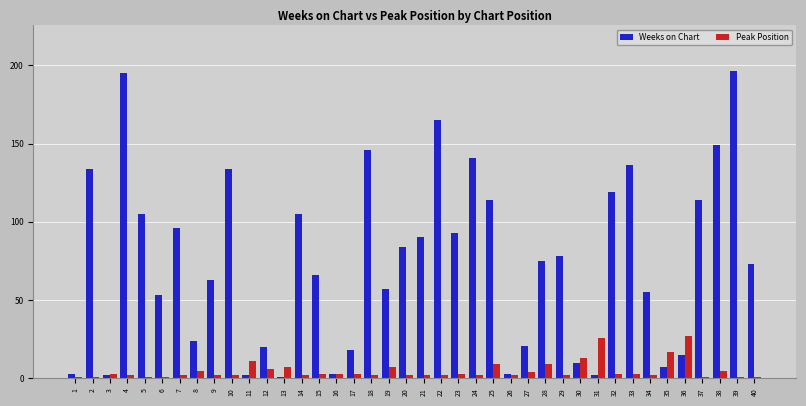

Where is Weeks on Chart nearest to the value 98?

7